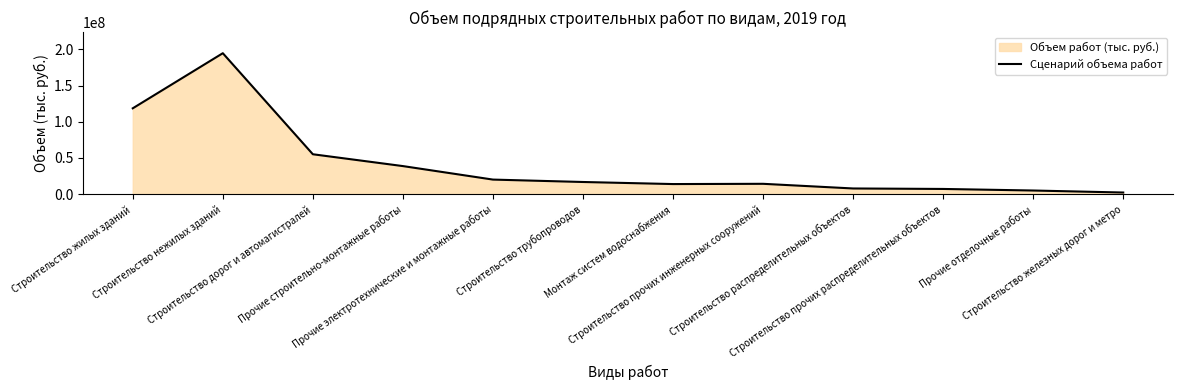

How many lines are shown in the chart?

1